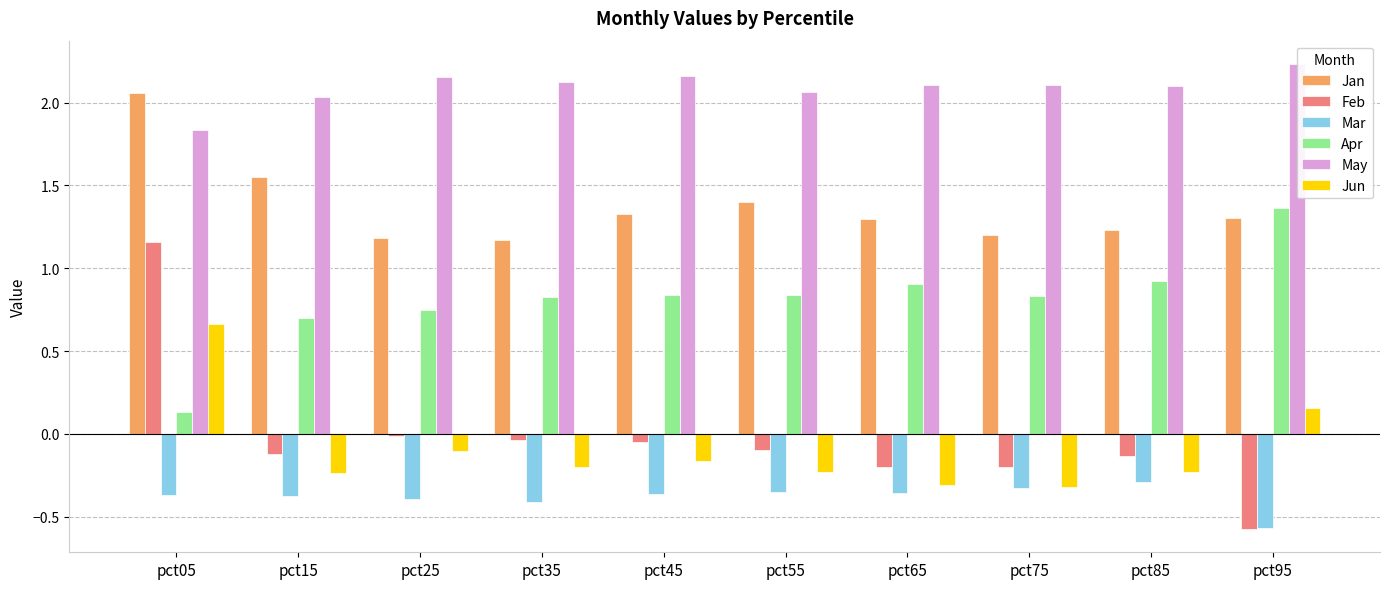

What is the total value across all series at pct65?

3.4